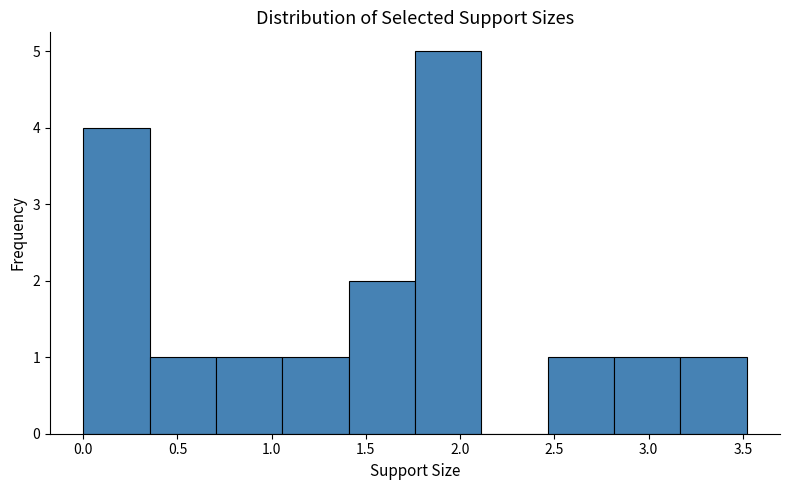

Reading left to right, list every bar in this chart as the range it spans on the x-axis followed by its height. Neither the bar edges nor the heights are printed on the chart, so give them approximately, as read against the axes.

0.00 to 0.35: 4
0.35 to 0.70: 1
0.70 to 1.05: 1
1.05 to 1.40: 1
1.40 to 1.75: 2
1.75 to 2.10: 5
2.10 to 2.45: 0
2.45 to 2.80: 1
2.80 to 3.15: 1
3.15 to 3.50: 1